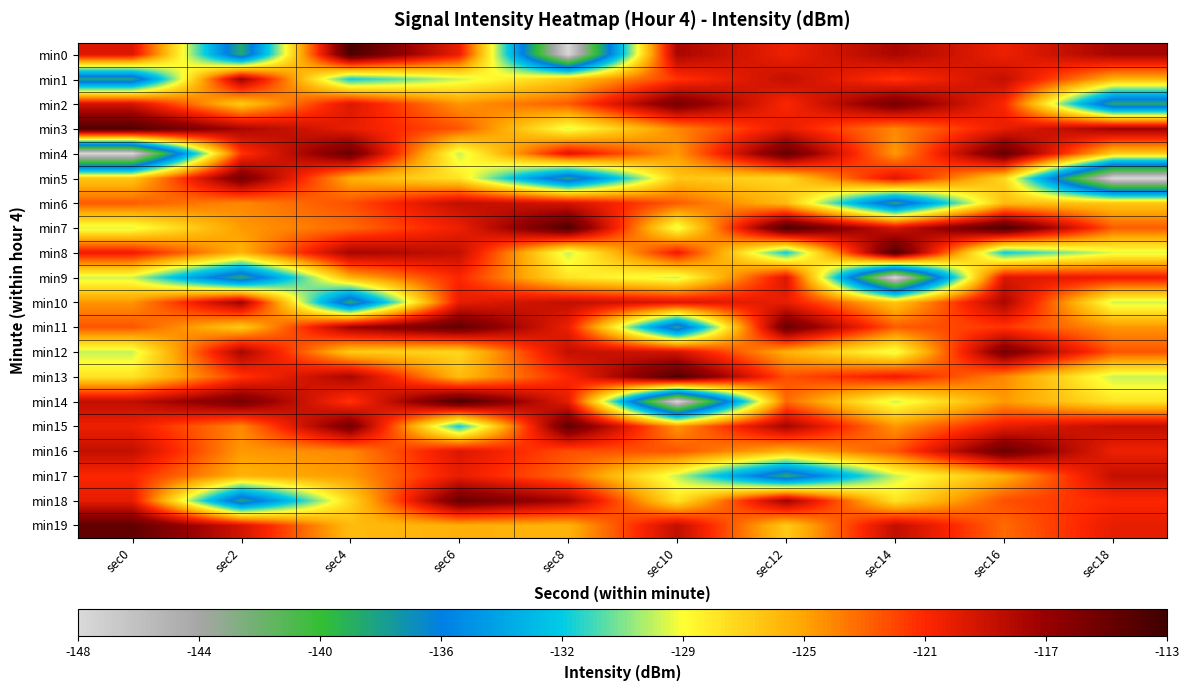

Which has a higher value, sec12 or sec2?

sec12